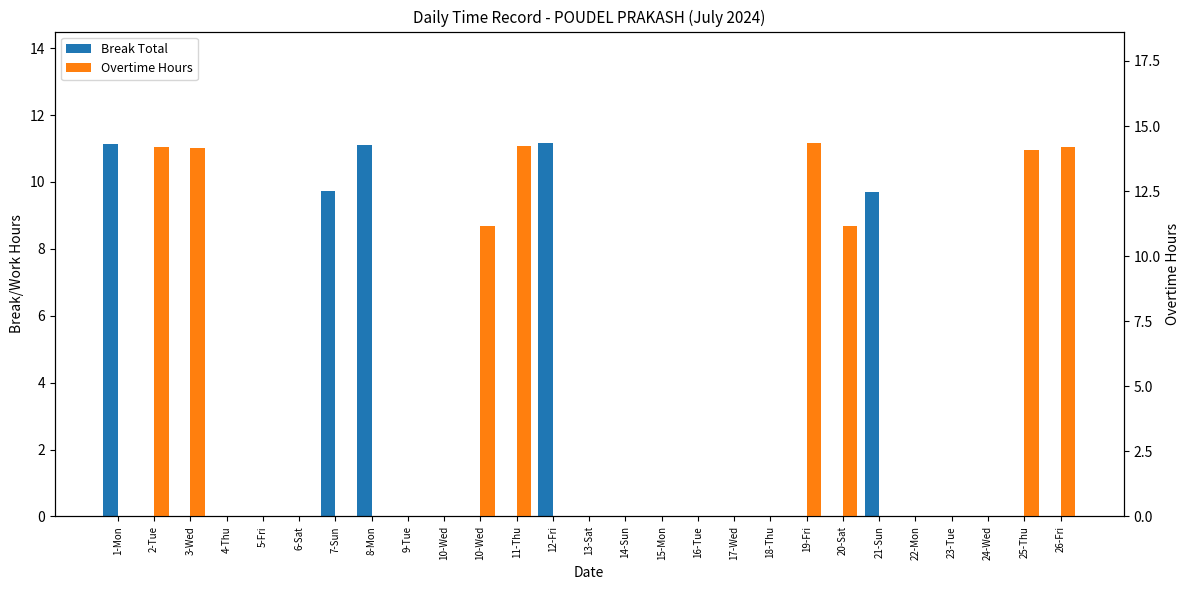

What are all the series names shown in the legend?

Break Total, Overtime Hours